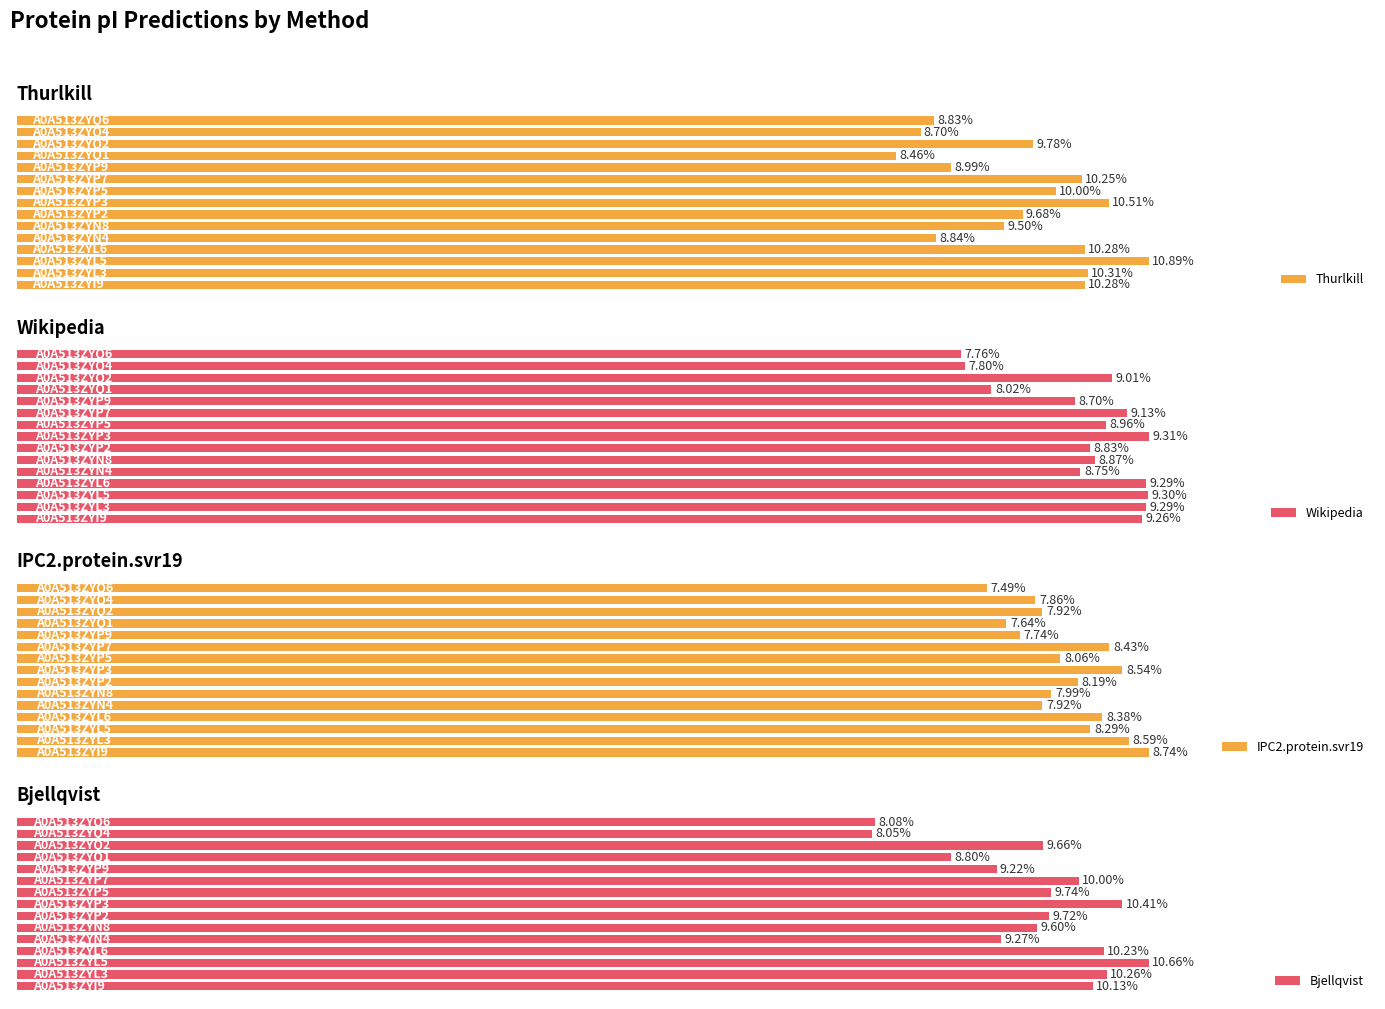

Is the value of Wikipedia at 8 greater than the value of Bjellqvist at 12?

No